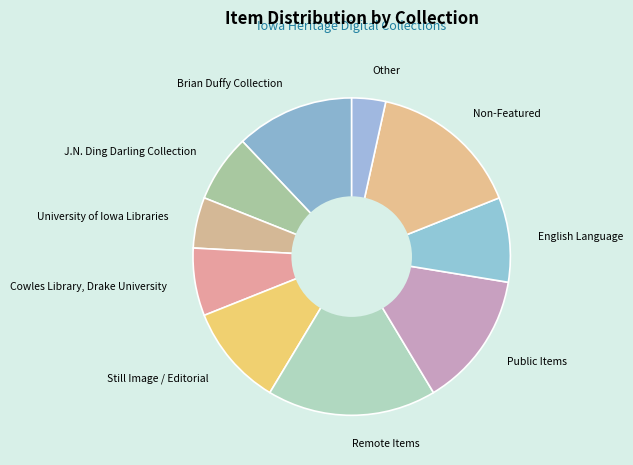

Does any single category account for the majority?

No